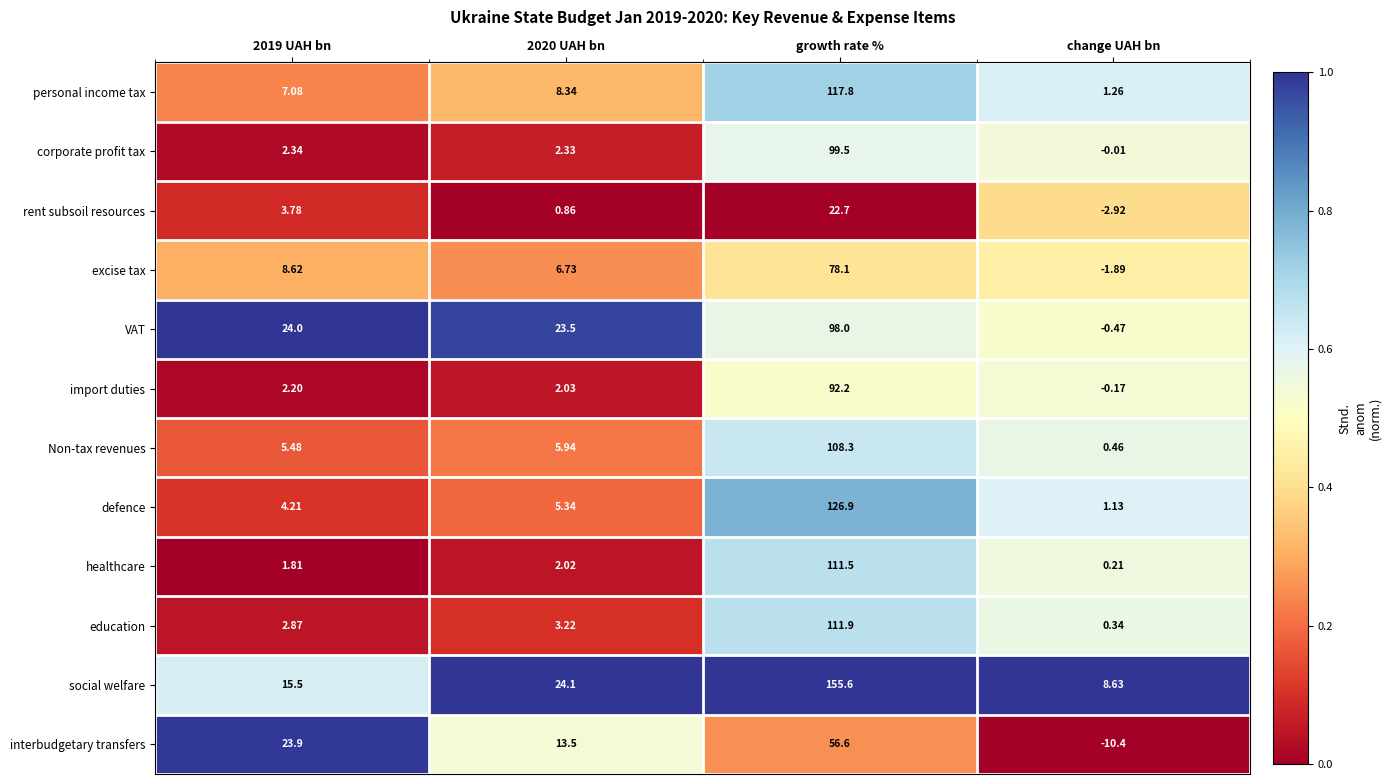

Which series has the largest range (max minus min)?

social welfare